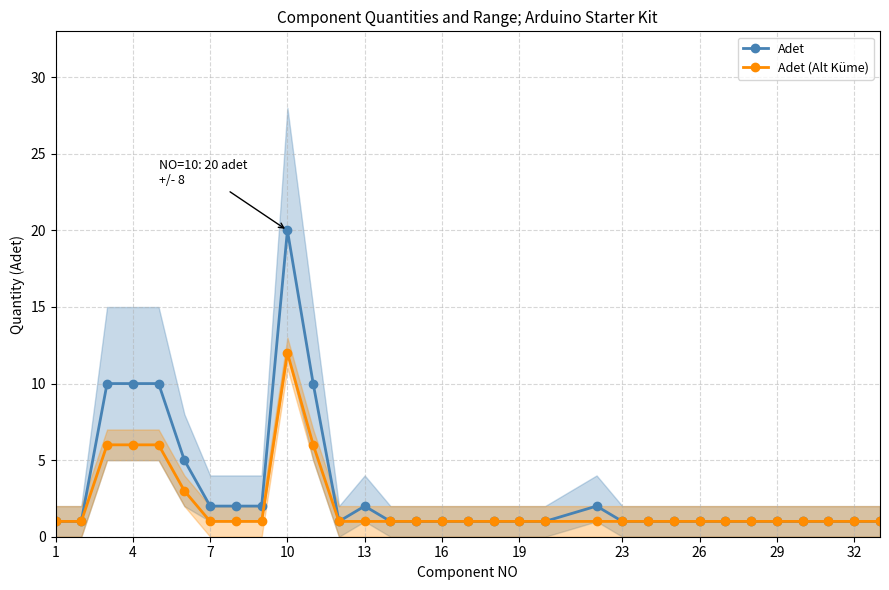

True or false: Adet and Adet (Alt Küme) intersect in this chart.

False